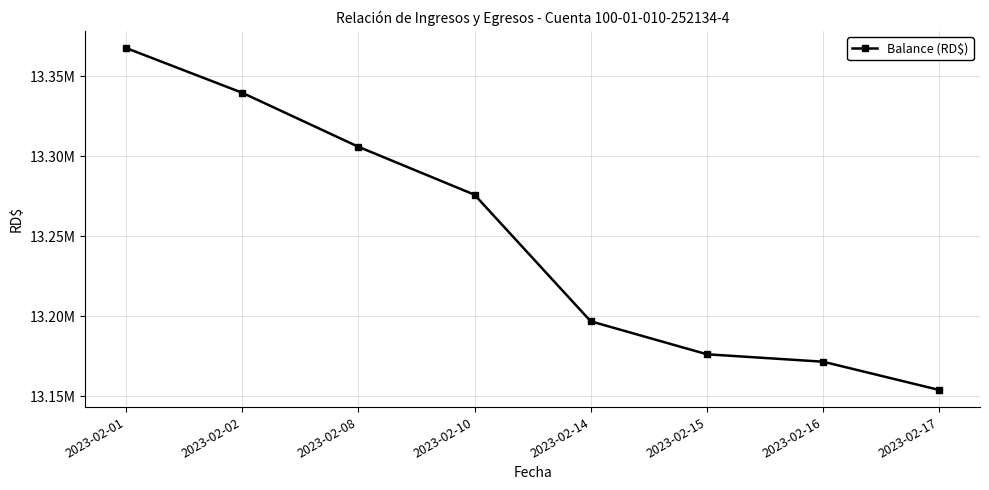

List the labels in order of value, smallest first.

2023-02-17, 2023-02-16, 2023-02-15, 2023-02-14, 2023-02-10, 2023-02-08, 2023-02-02, 2023-02-01